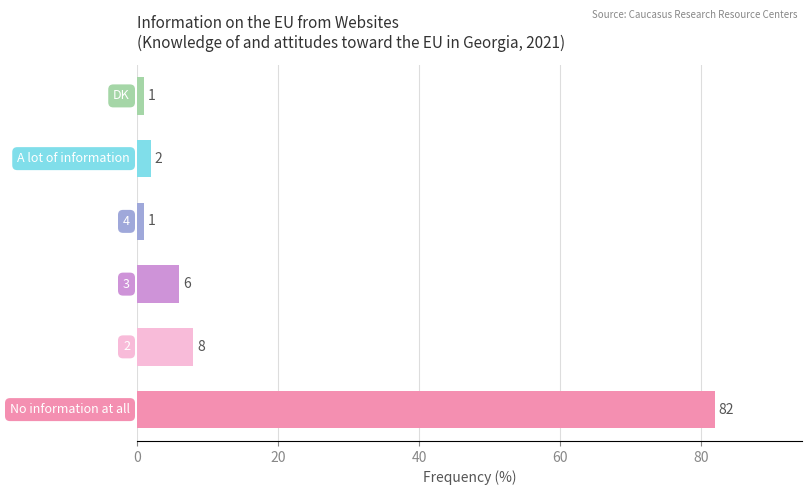

What is the average value?

17